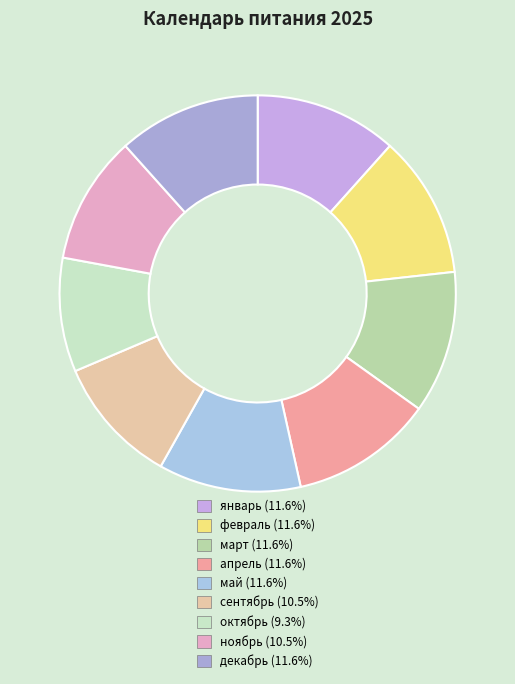

Is it true that январь is 20% of the pie?

False